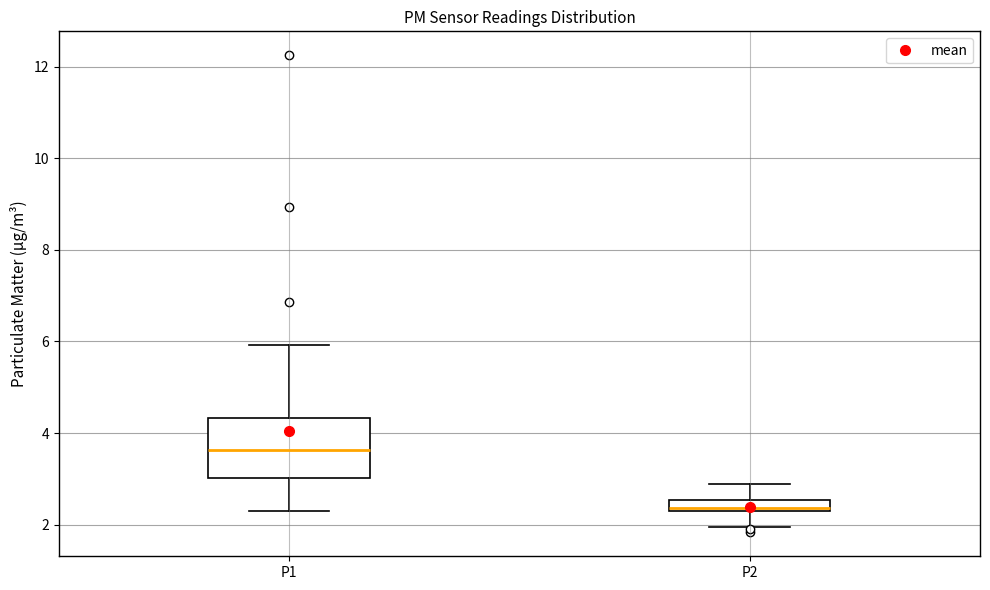

Which box's median line is the highest?

P1